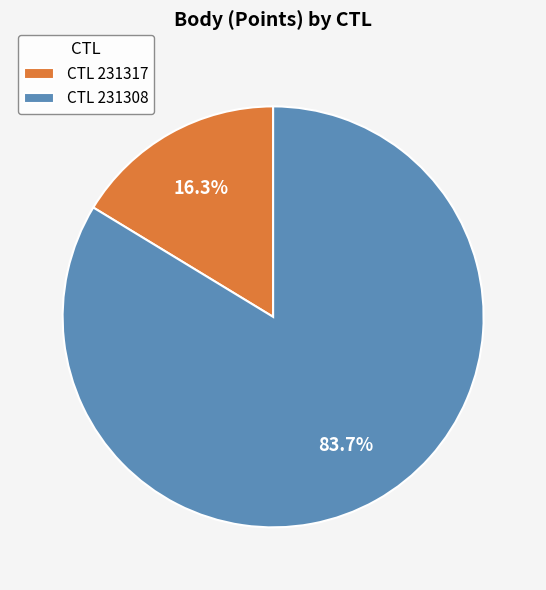

Do CTL 231317 and CTL 231308 together represent more than half of the pie?

Yes